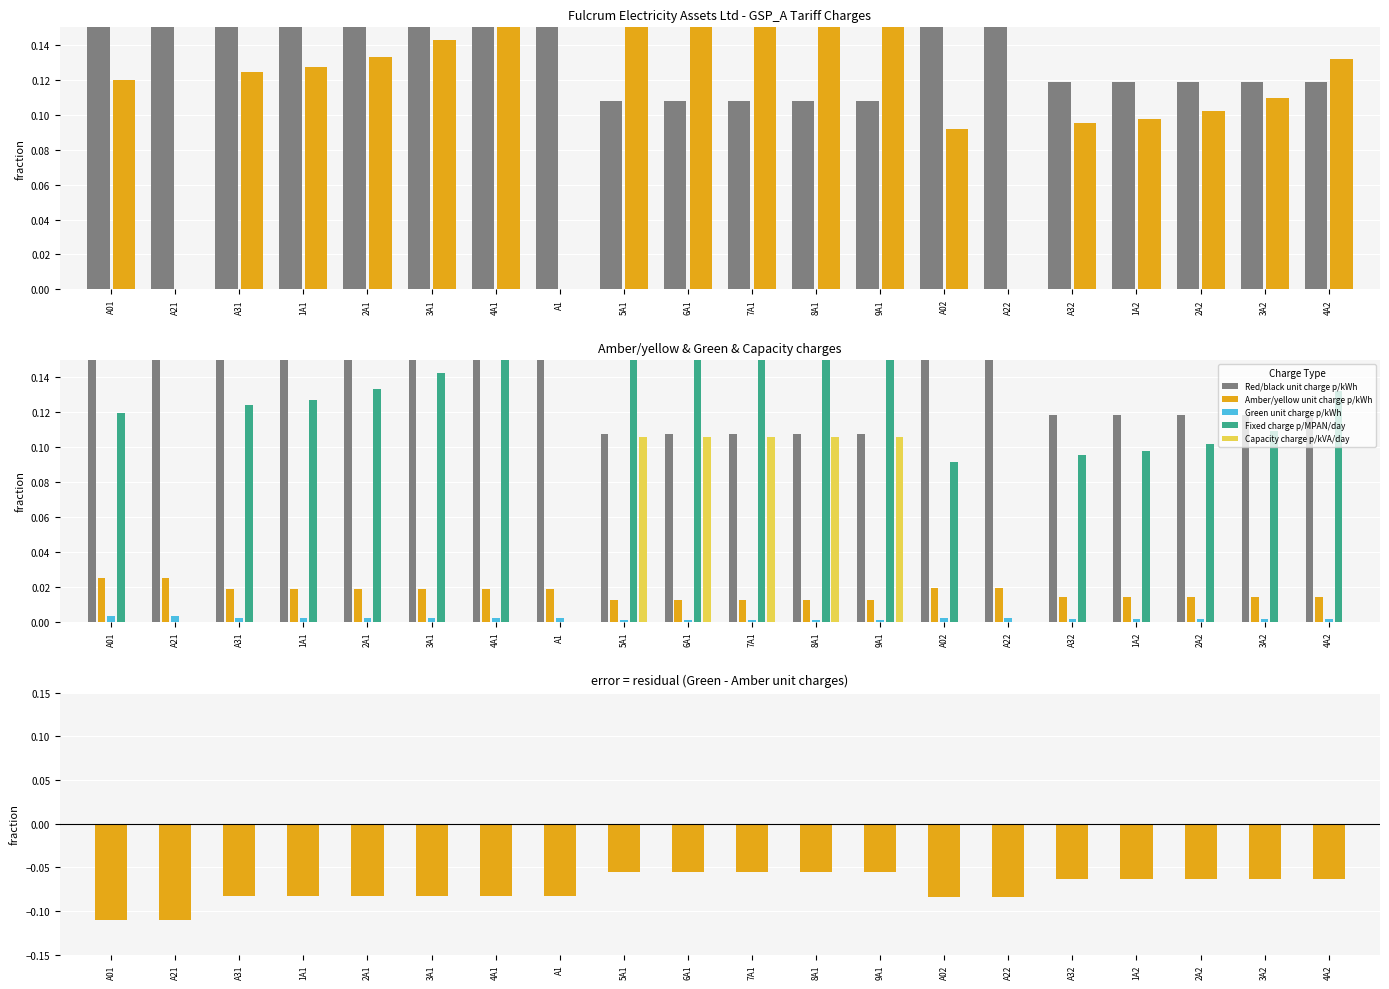

Is the value of Capacity charge p/kVA/day at 2A1 greater than the value of Amber/yellow unit charge p/kWh at 7A1?

No